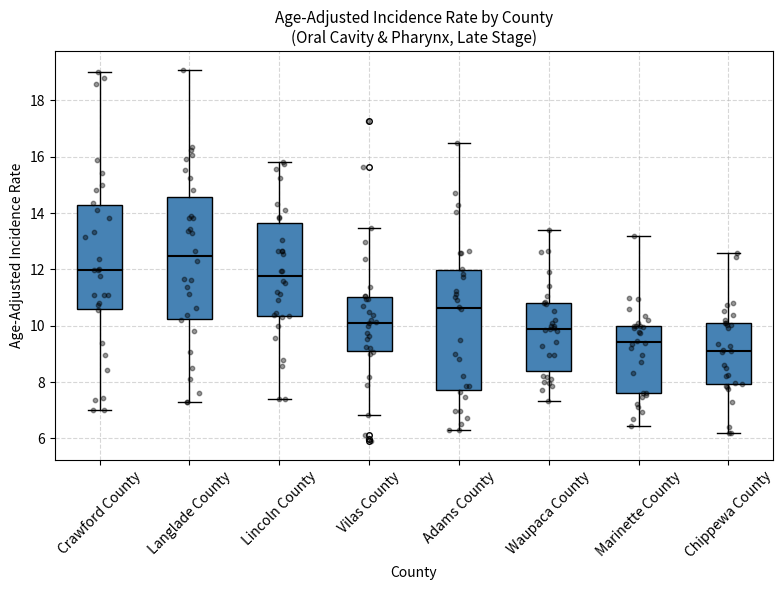

Reading left to right, transcribe this box plot: for each box, give where its median line is, the range the box spans, and where its two whiskers end, as read against the y-axis. The values are not printed on the chart, so give them approximately, as read against the axis.

Crawford County: median 12.0, box 10.6 to 14.2, whiskers 7.0 to 19.0
Langlade County: median 12.4, box 10.2 to 14.6, whiskers 7.4 to 19.0
Lincoln County: median 11.8, box 10.4 to 13.6, whiskers 7.4 to 15.8
Vilas County: median 10.2, box 9.2 to 11.0, whiskers 6.8 to 13.4
Adams County: median 10.6, box 7.8 to 12.0, whiskers 6.4 to 16.4
Waupaca County: median 9.8, box 8.4 to 10.8, whiskers 7.4 to 13.4
Marinette County: median 9.4, box 7.6 to 10.0, whiskers 6.4 to 13.2
Chippewa County: median 9.2, box 8.0 to 10.0, whiskers 6.2 to 12.6